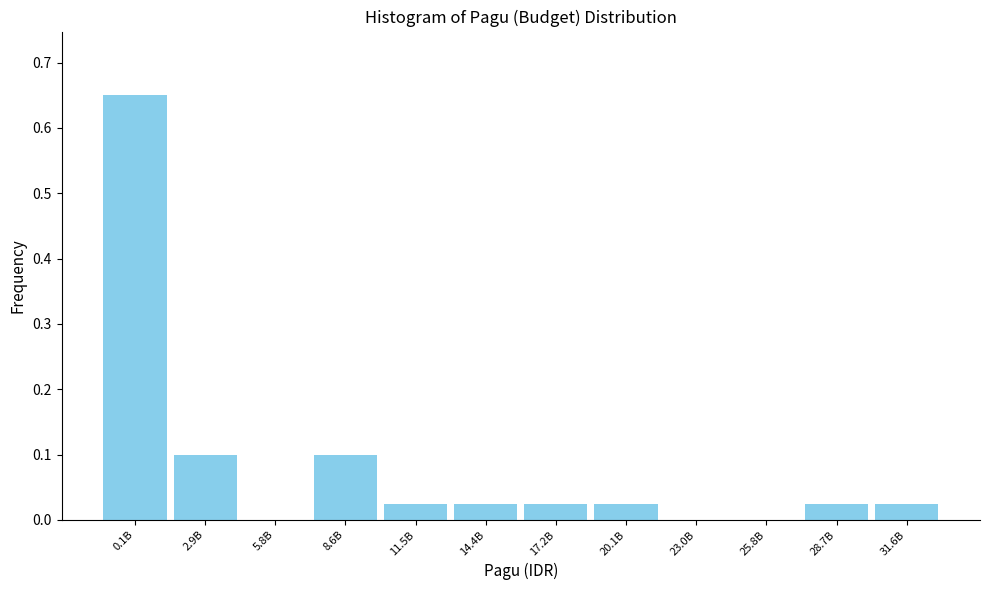

Between 20.1B and 23.0B, which is larger?

20.1B